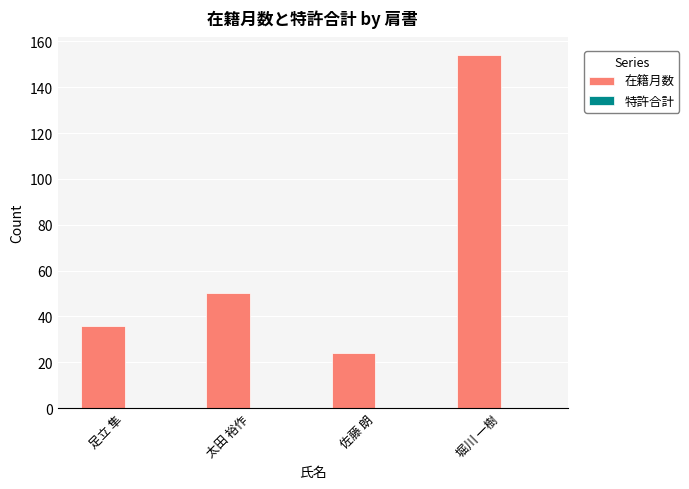

Is it true that the value at 佐藤 朗 is 12?

False